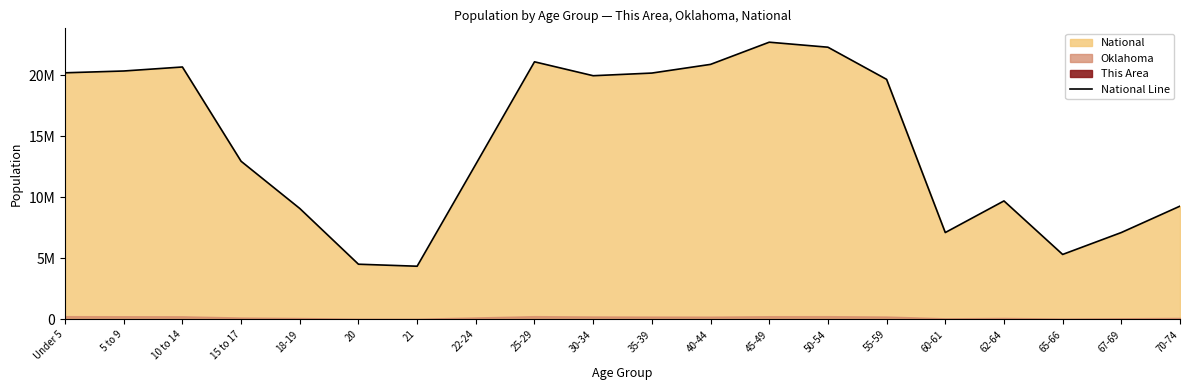

How many points are lower than both their immediate neighbors (excluding endpoints)?

4